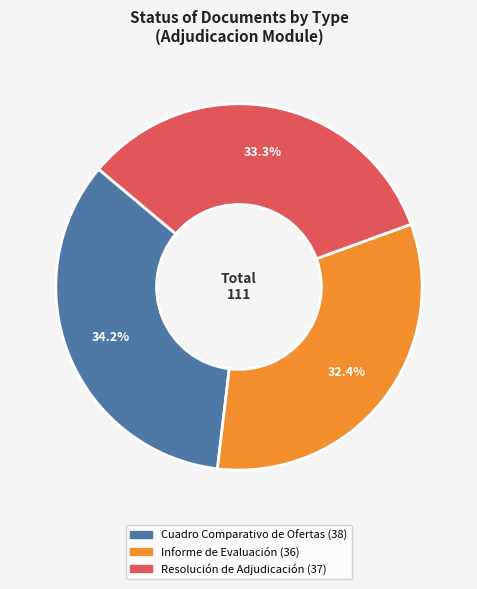

What is the smallest slice in the pie chart?

Informe de Evaluación